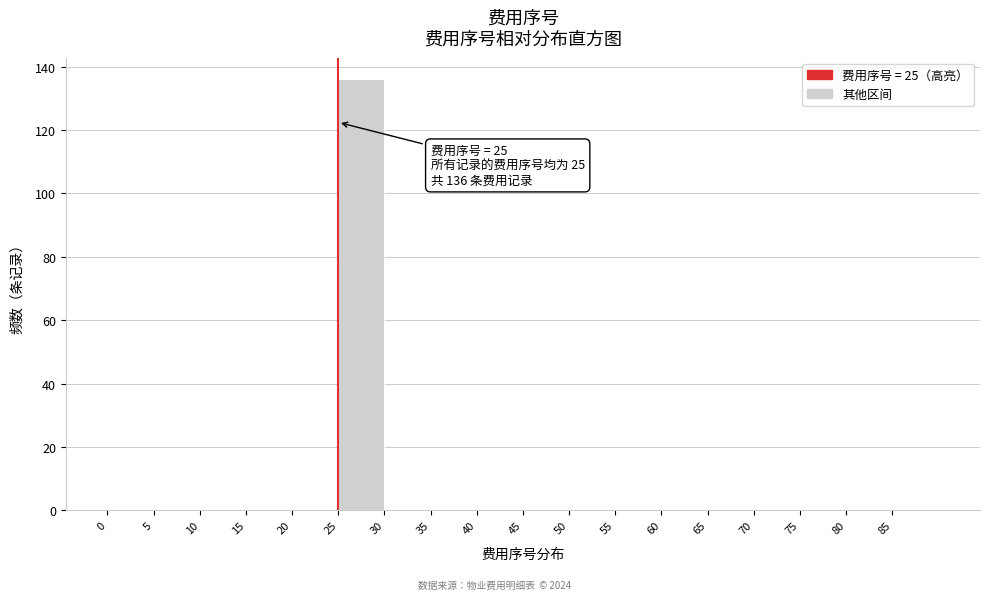

Which range on the x-axis has the tallest bar?

25 to 30